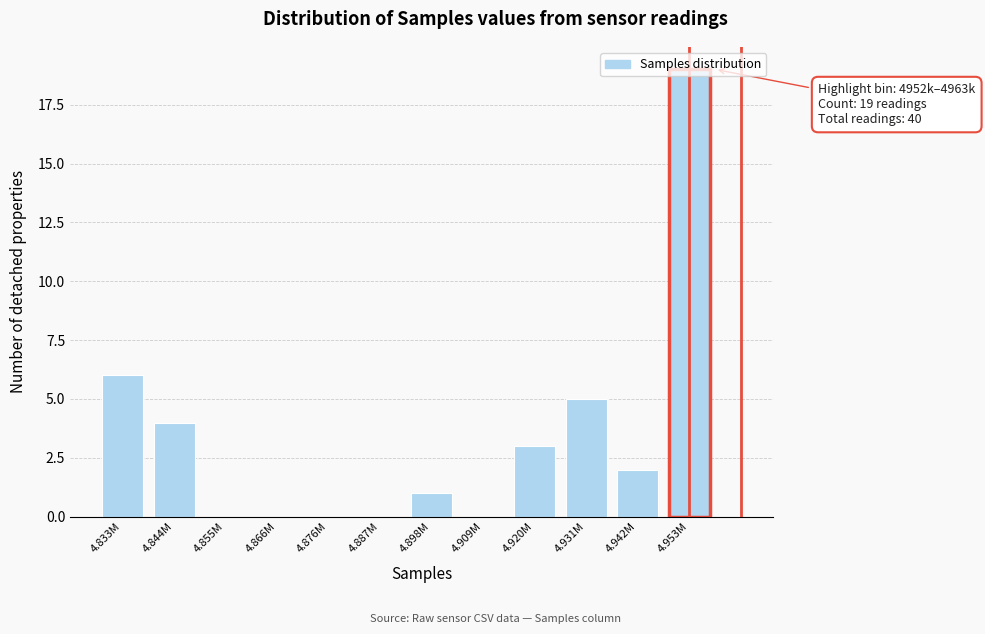

What is the change in value from 4.866M to 4.953M?

+19